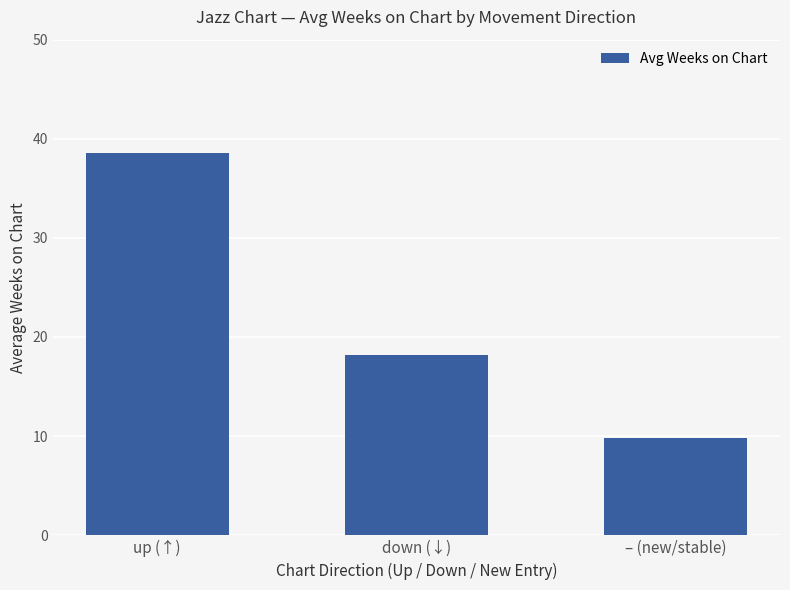

What is the average value?

22.2